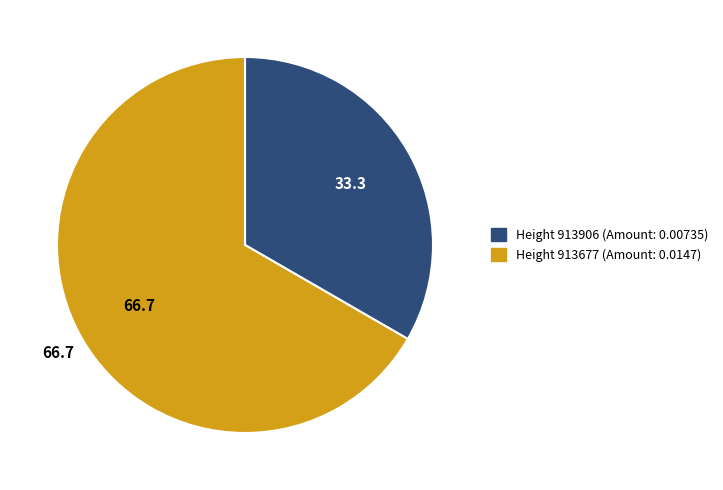

True or false: Height 913906 (Amount: 0.00735) accounts for 33% of the total.

True